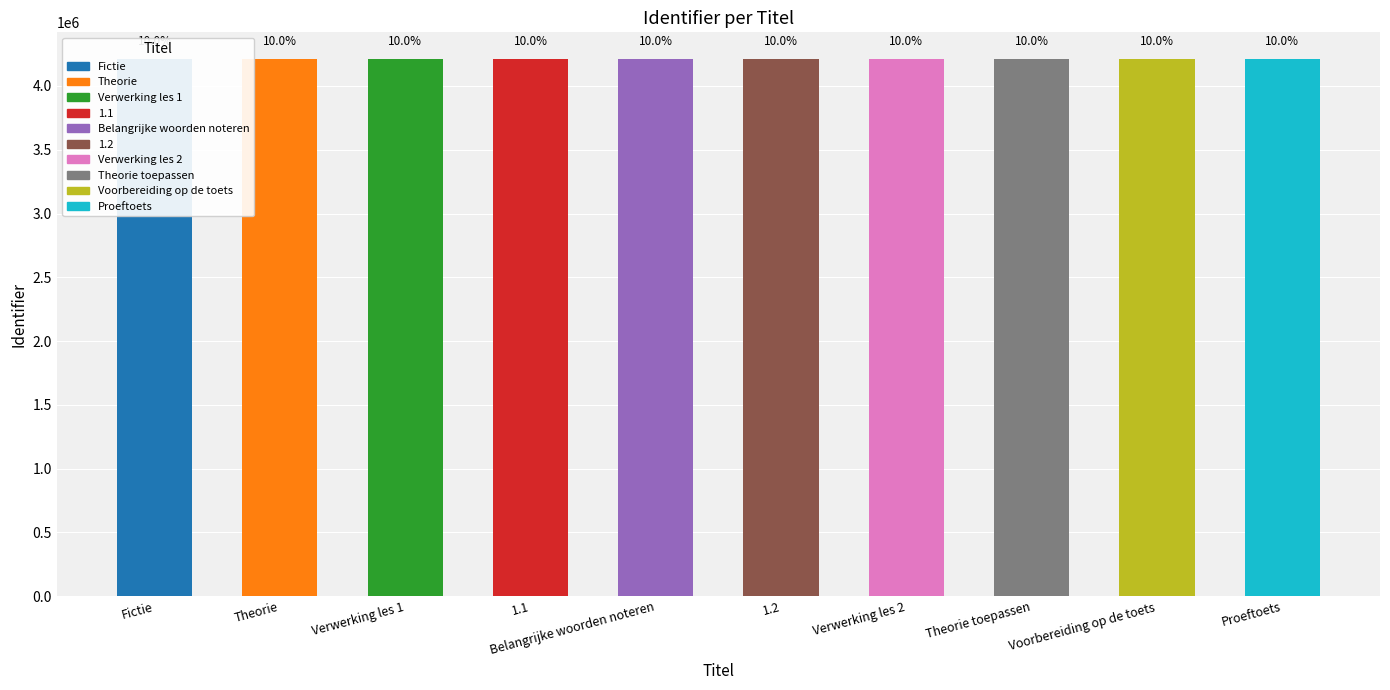

Reading right to left, what are all the values shown in this chart?

Proeftoets=4209672	Voorbereiding op de toets=4209671	Theorie toepassen=4209670	Verwerking les 2=4209667	1.2=4209665	Belangrijke woorden noteren=4209994	1.1=4209663	Verwerking les 1=4209662	Theorie=4209660	Fictie=4209658